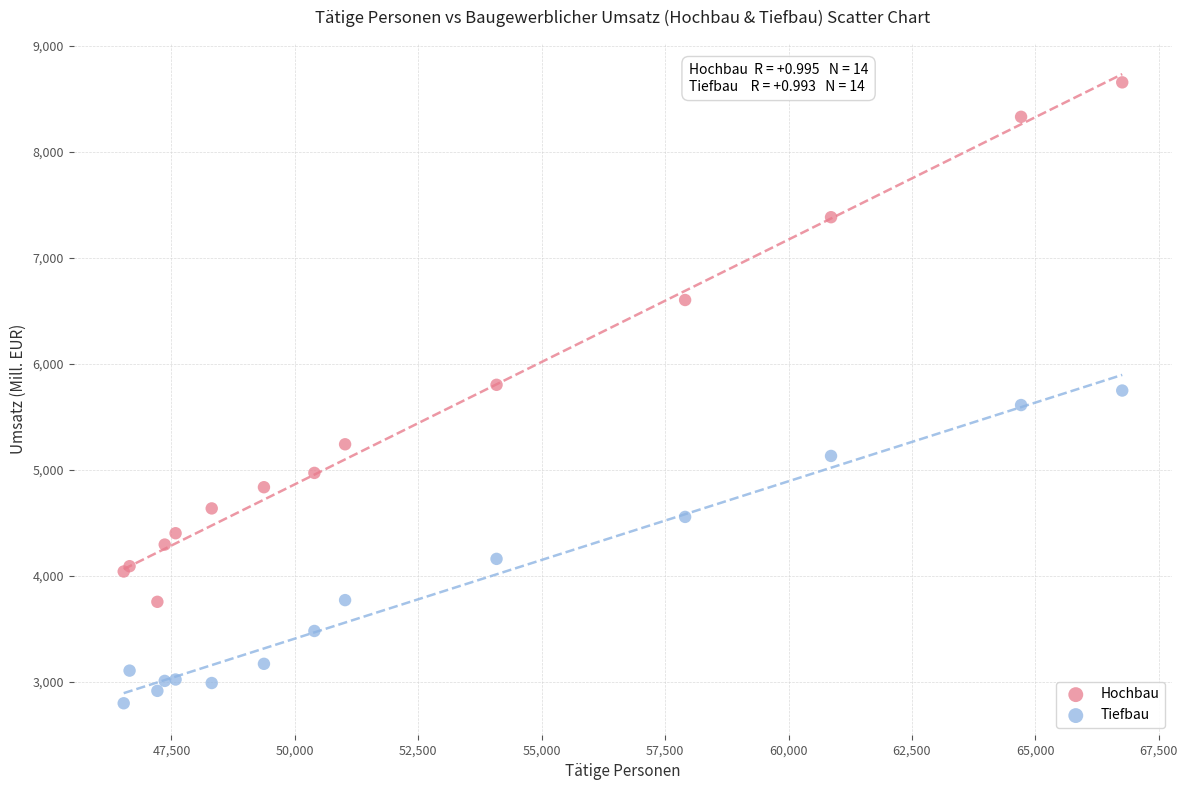

Which series has the largest Y range (max minus min)?

Hochbau